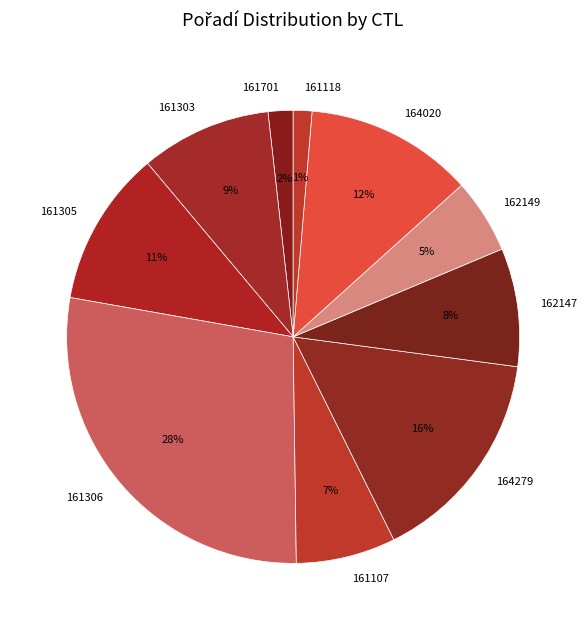

Does 161305 represent more than half of the total?

No